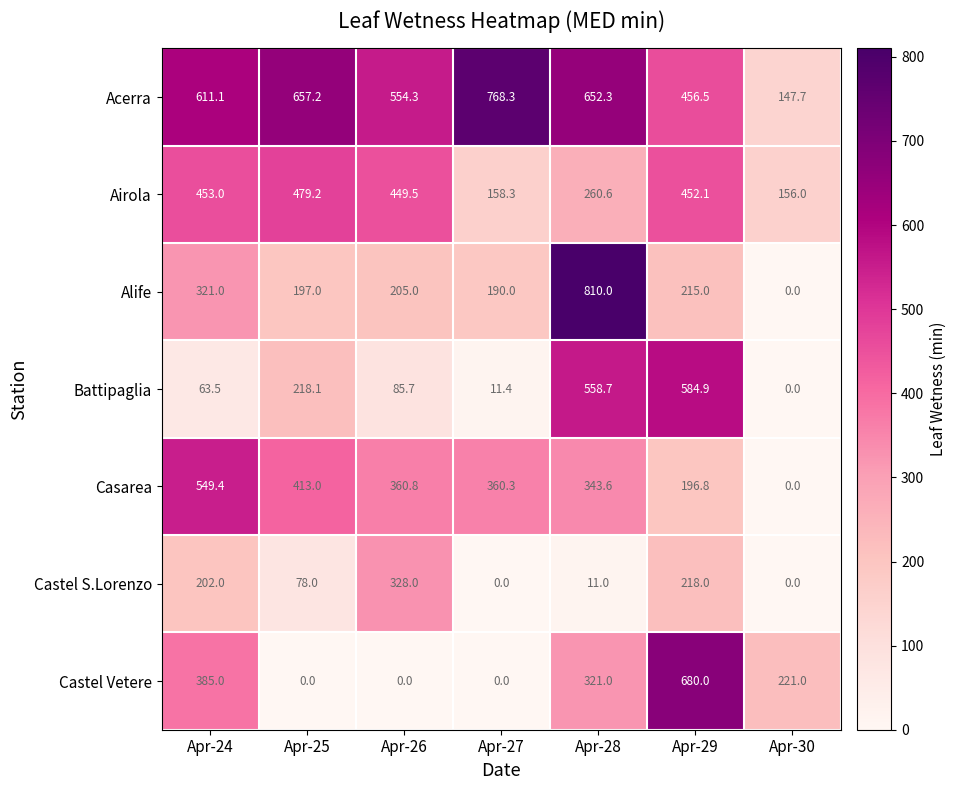

What value does the Battipaglia series have at Apr-24?

63.5